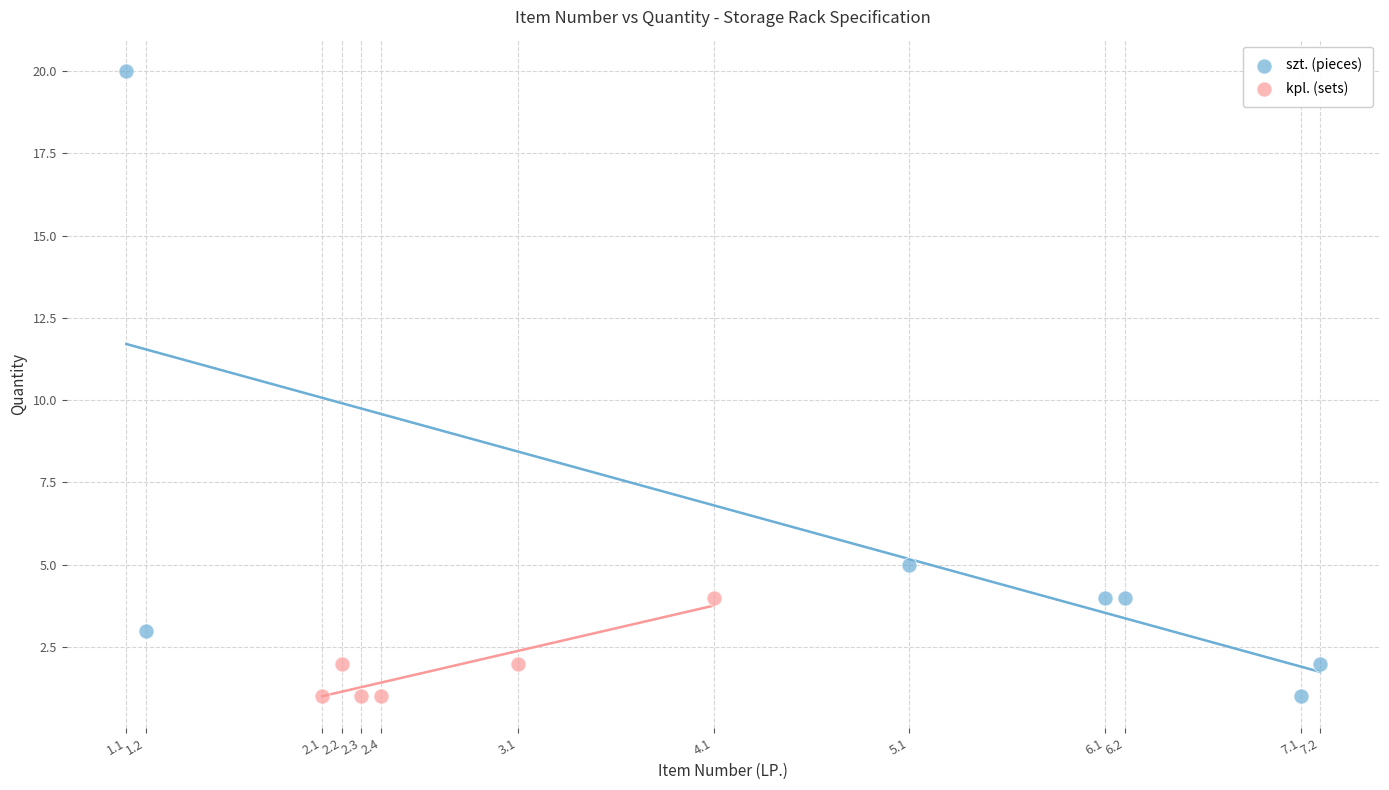

Which series has the widest spread of Y values?

szt. (pieces)